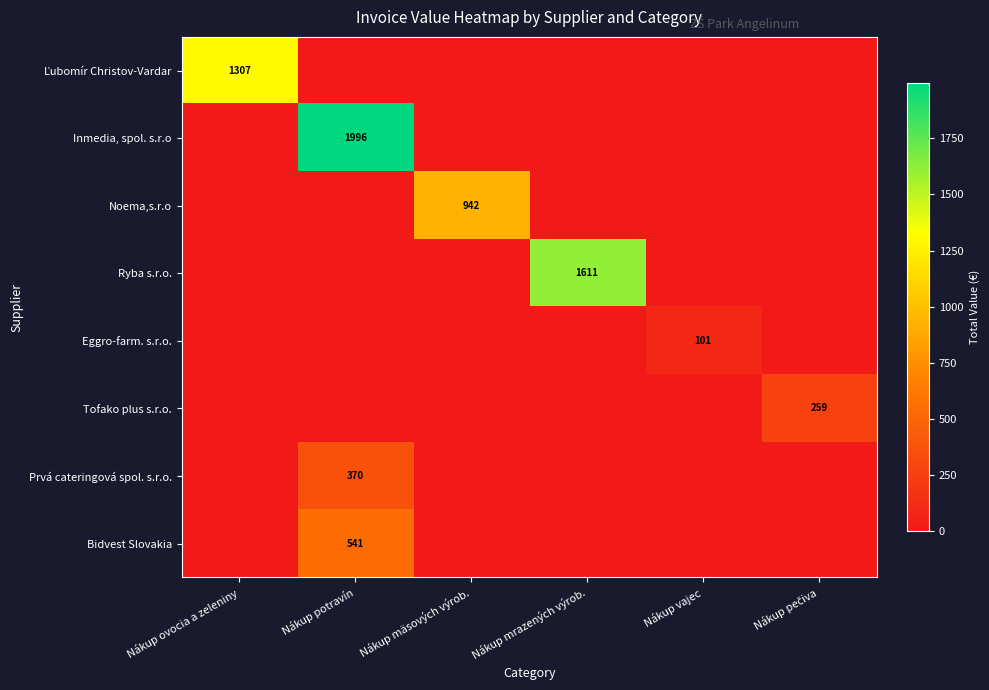

True or false: Eggro-farm. s.r.o. has a value of 101 at Nákup vajec.

True